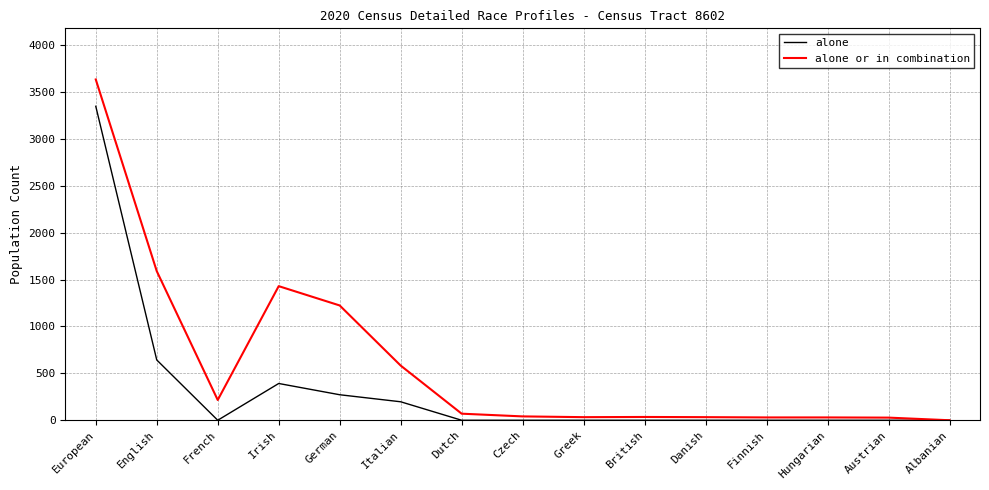

Which category has the highest value in the alone series?

European